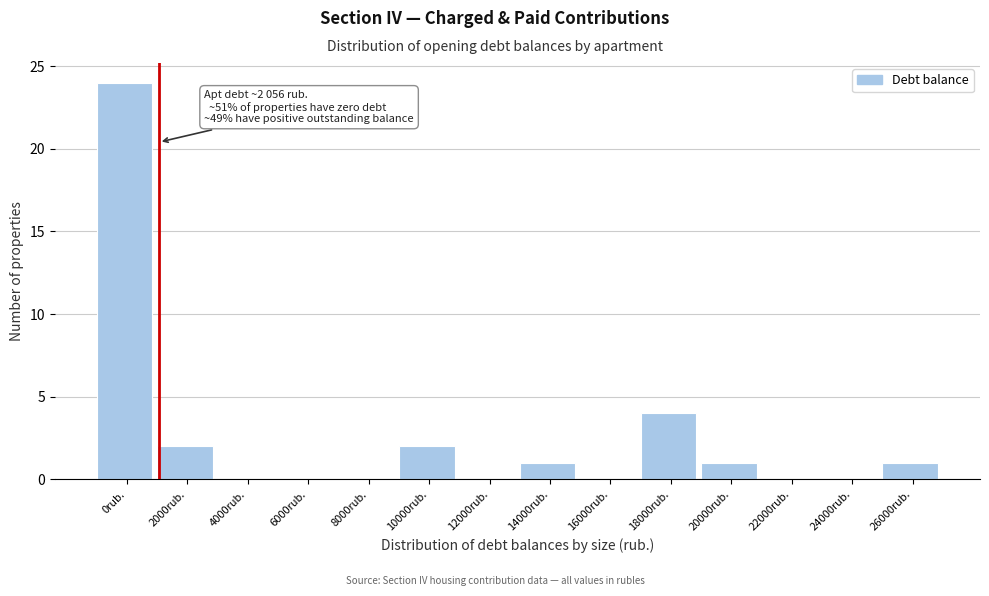

Reading right to left, what are all the values shown in this chart?

26000rub.=1	24000rub.=0	22000rub.=0	20000rub.=1	18000rub.=4	16000rub.=0	14000rub.=1	12000rub.=0	10000rub.=2	8000rub.=0	6000rub.=0	4000rub.=0	2000rub.=2	0rub.=24